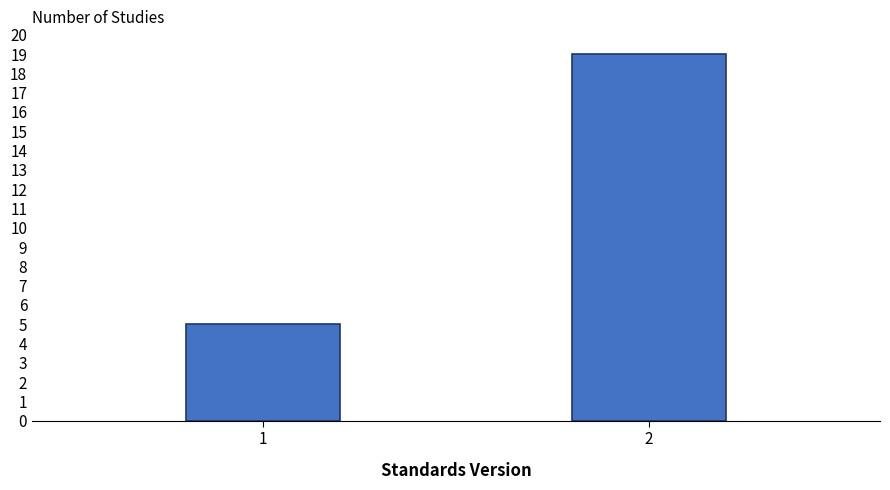

Reading right to left, what are all the values shown in this chart?

2=19	1=5